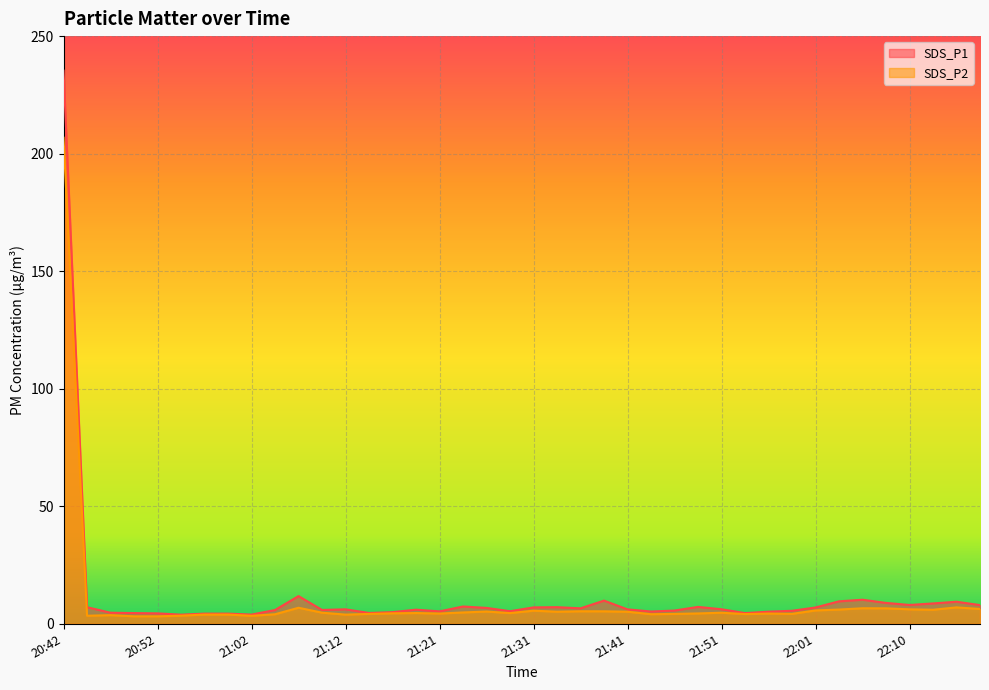

True or false: SDS_P1 has a value of 14.3 at 21:39.

False